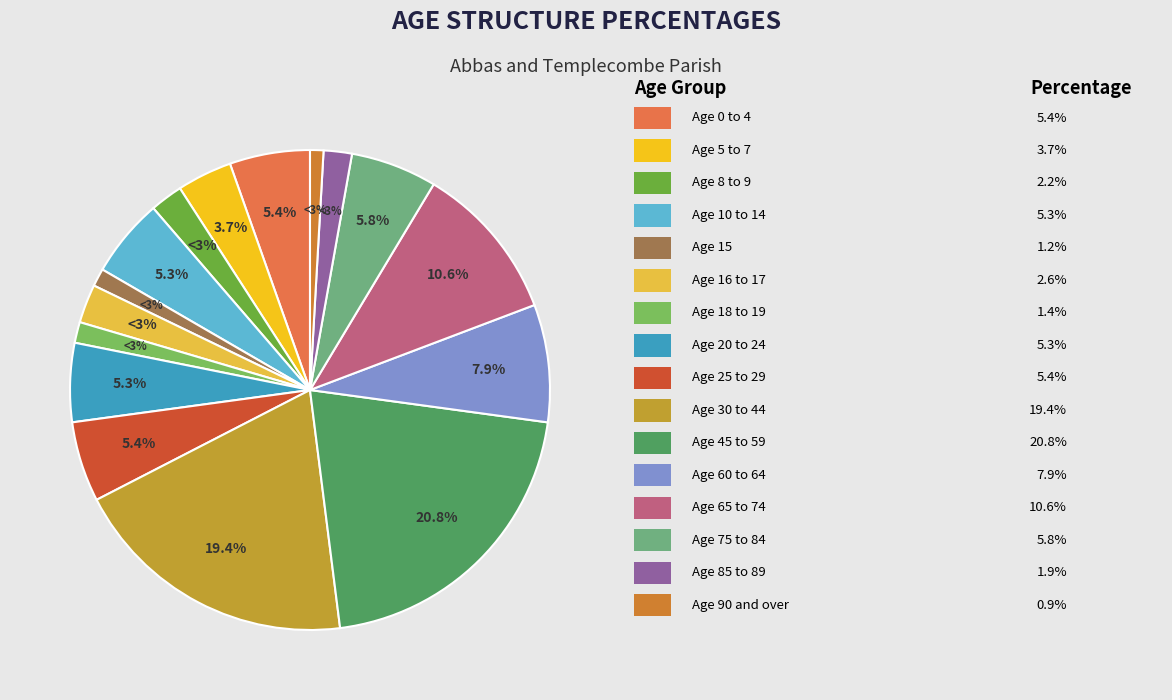

To the nearest percent, what is the combined percentage of Age 65 to 74 and Age 0 to 4?

16%